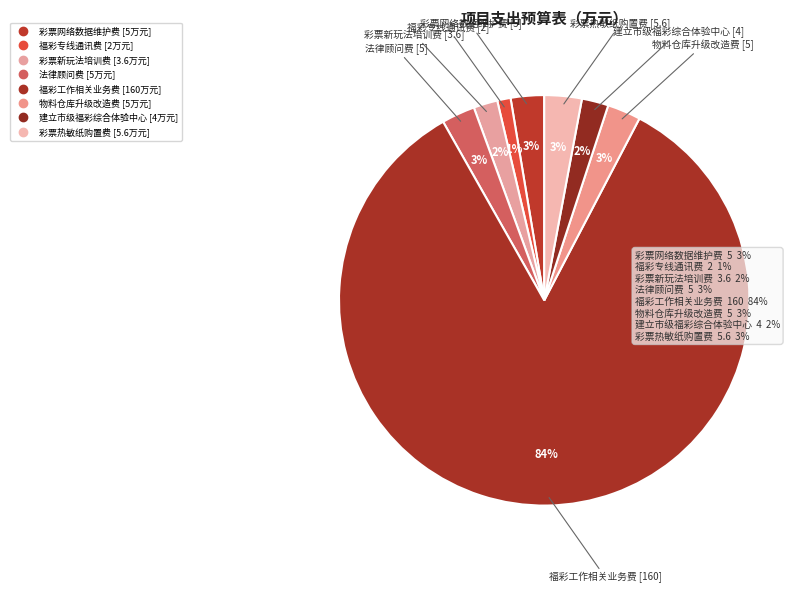

What percentage is NOT represented by 福彩工作相关业务费?

15.9%